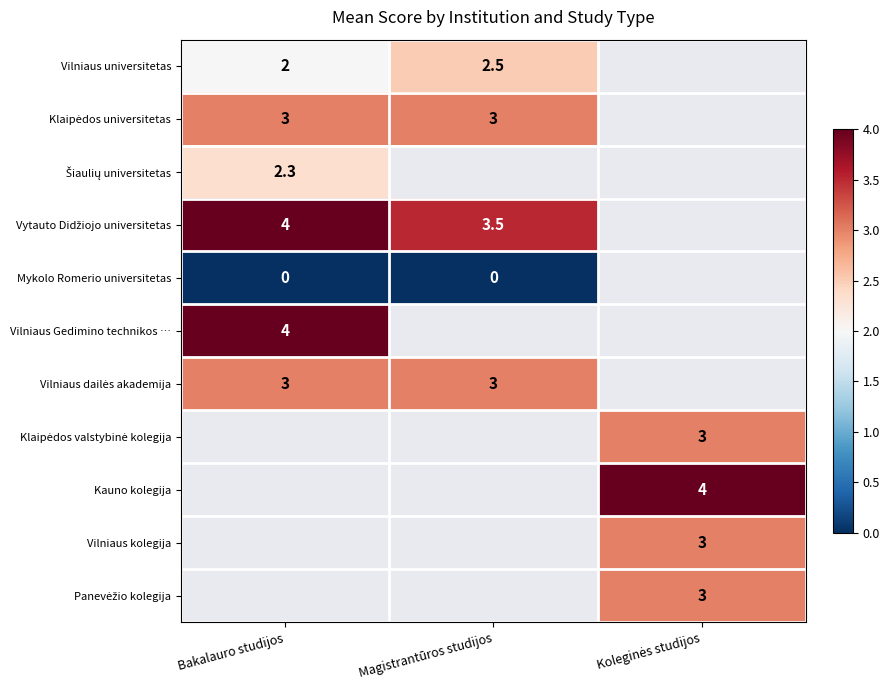

Which label corresponds to the smallest value in the chart?

Bakalauro studijos